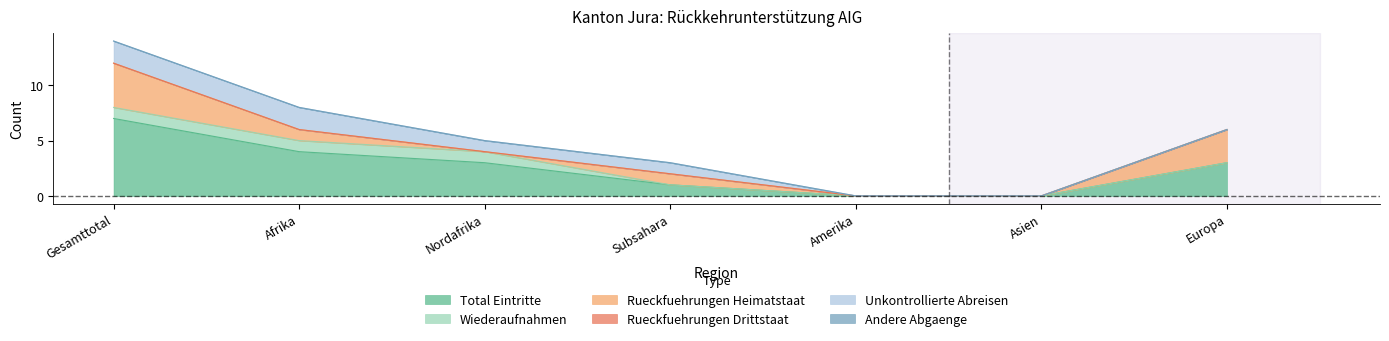

At which label does Unkontrollierte Abreisen reach its peak?

Gesamttotal